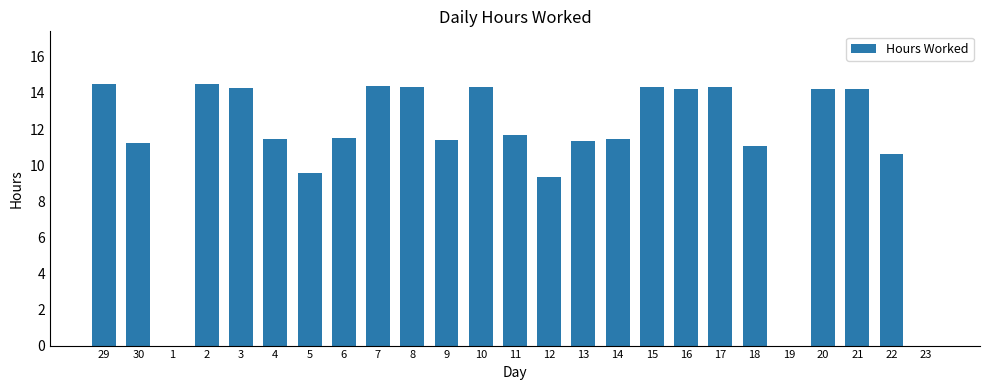

How many series are shown in this chart?

1